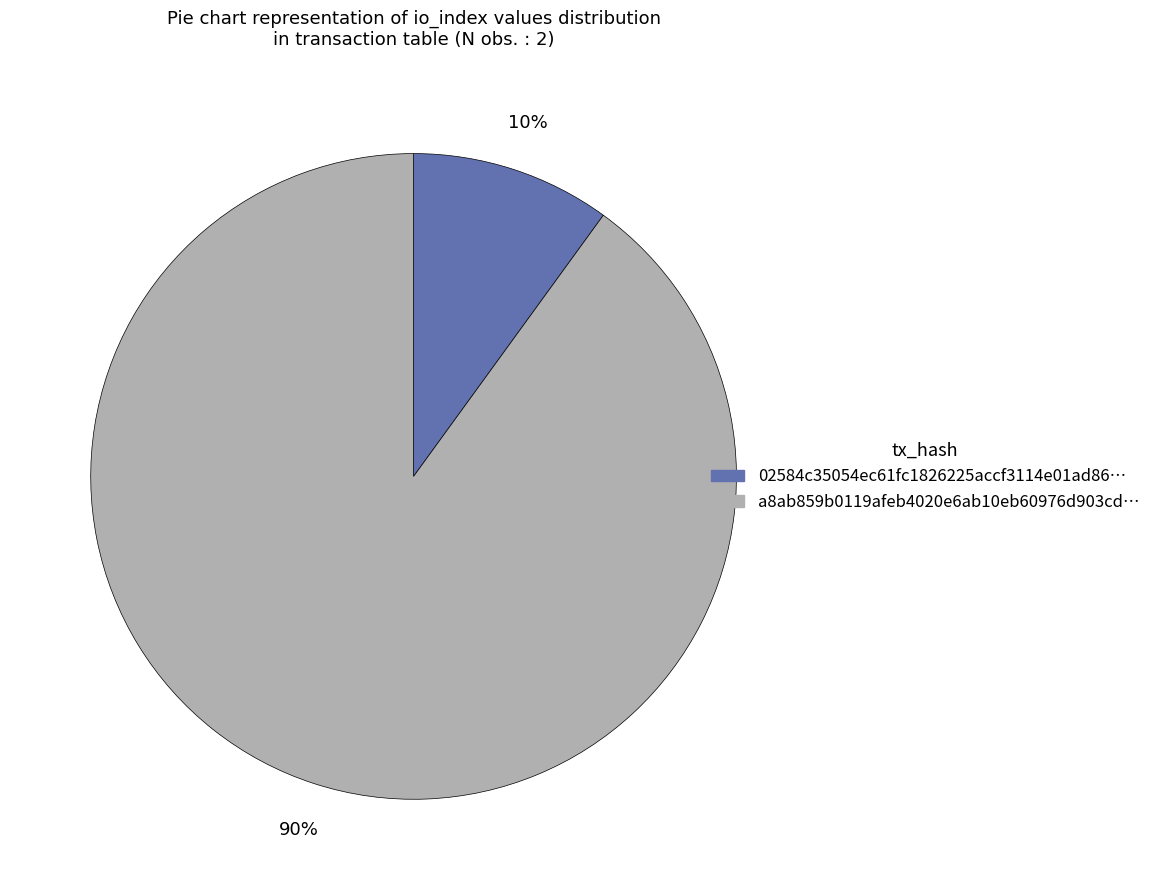

Combined, do 02584c35054ec61fc1826225accf3114e01ad86… and a8ab859b0119afeb4020e6ab10eb60976d903cd… account for over 50%?

Yes